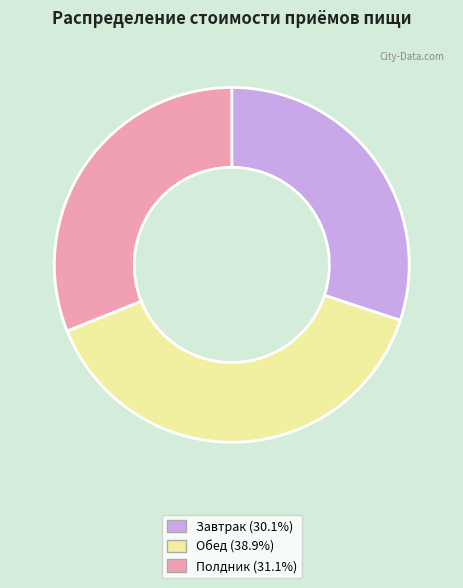

Between Полдник and Завтрак, which is larger?

Полдник